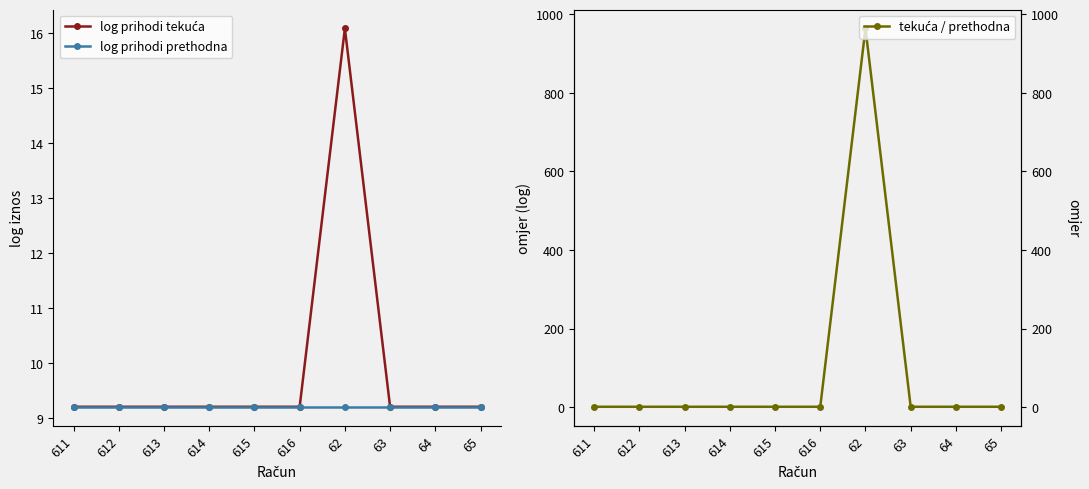

What is the label of the 3rd point from the left?

613